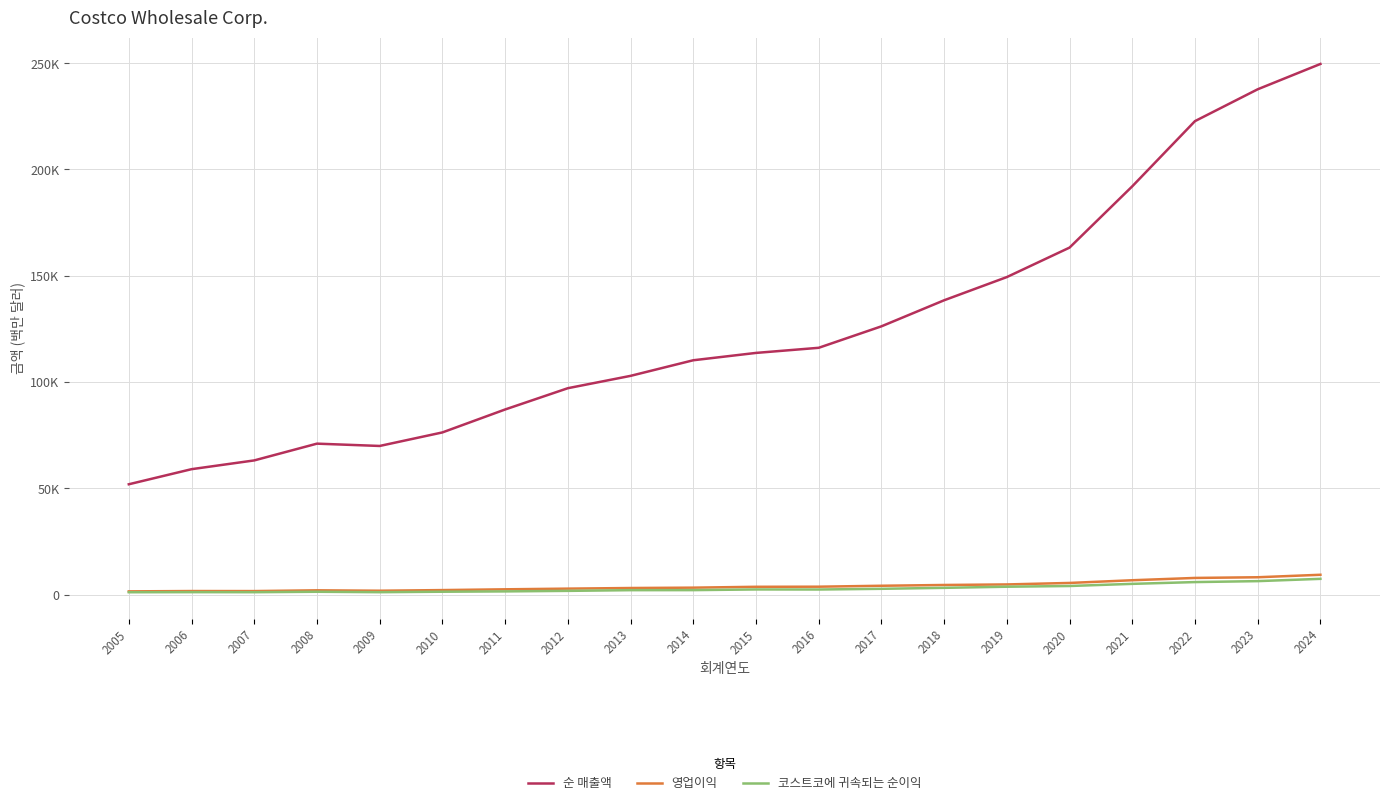

What is the sum of all 코스트코에 귀속되는 순이익 values?

56900